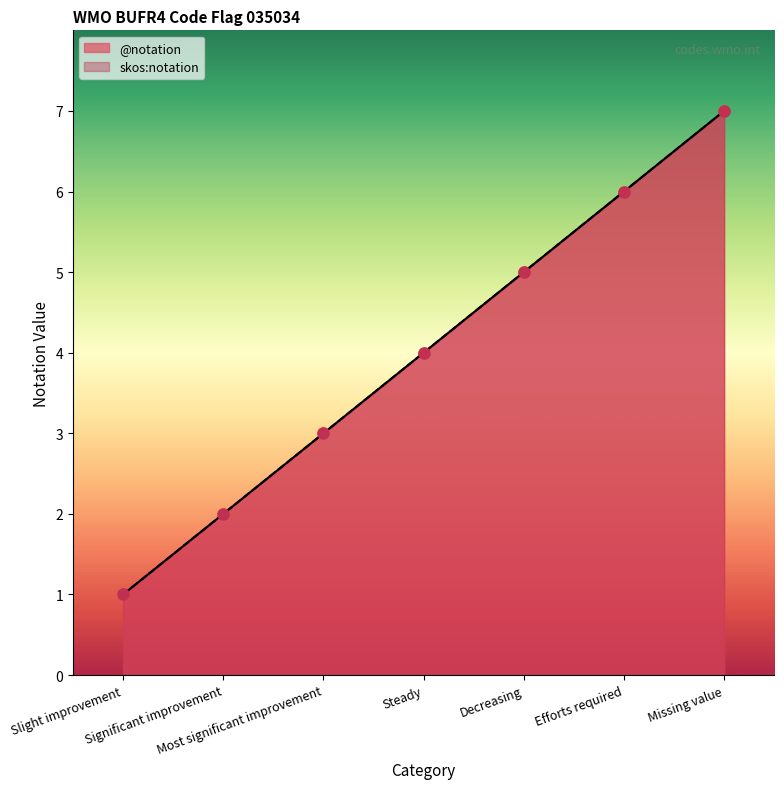

List the labels in order of skos:notation value, largest first.

Missing value, Efforts required, Decreasing, Steady, Most significant improvement, Significant improvement, Slight improvement